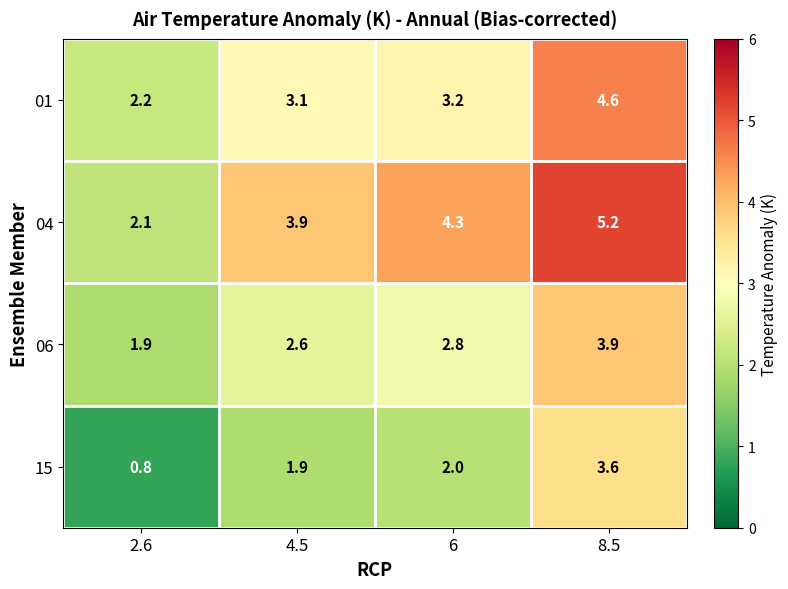

Which series has the largest total across all categories?

04